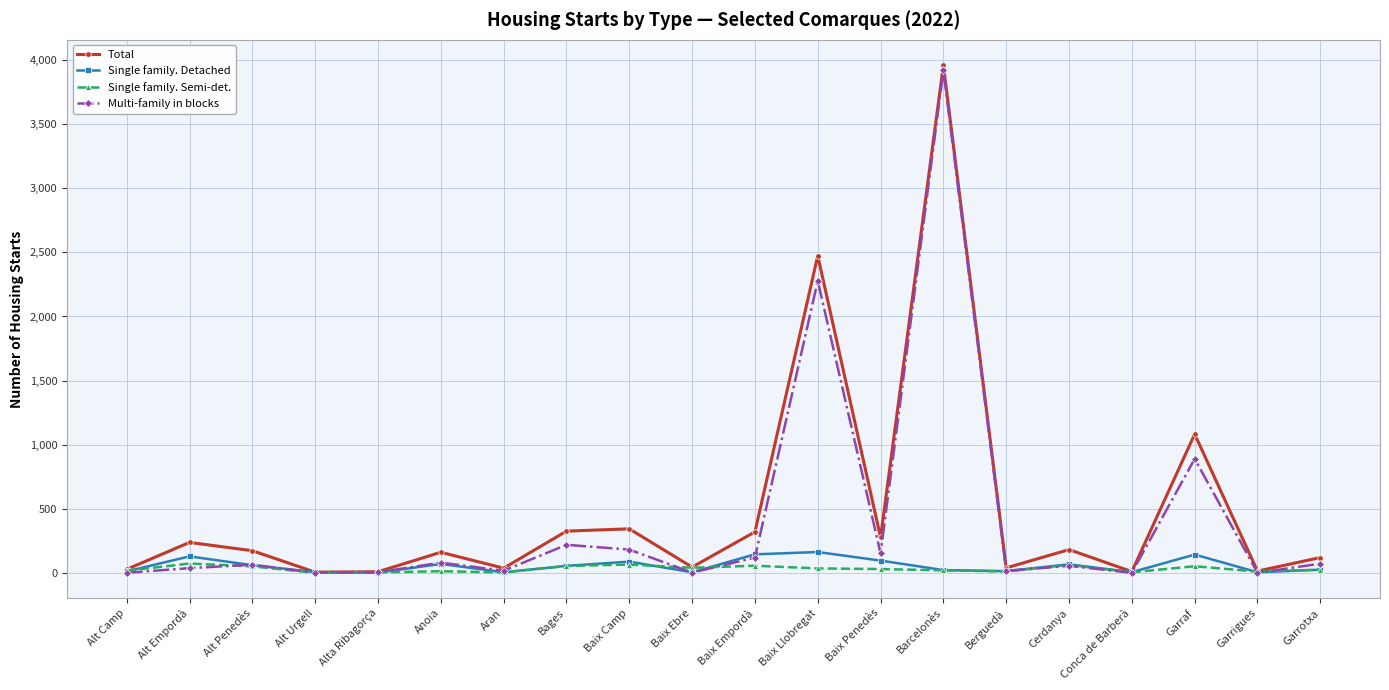

What is the difference between the highest and lowest values at Alt Camp?

27